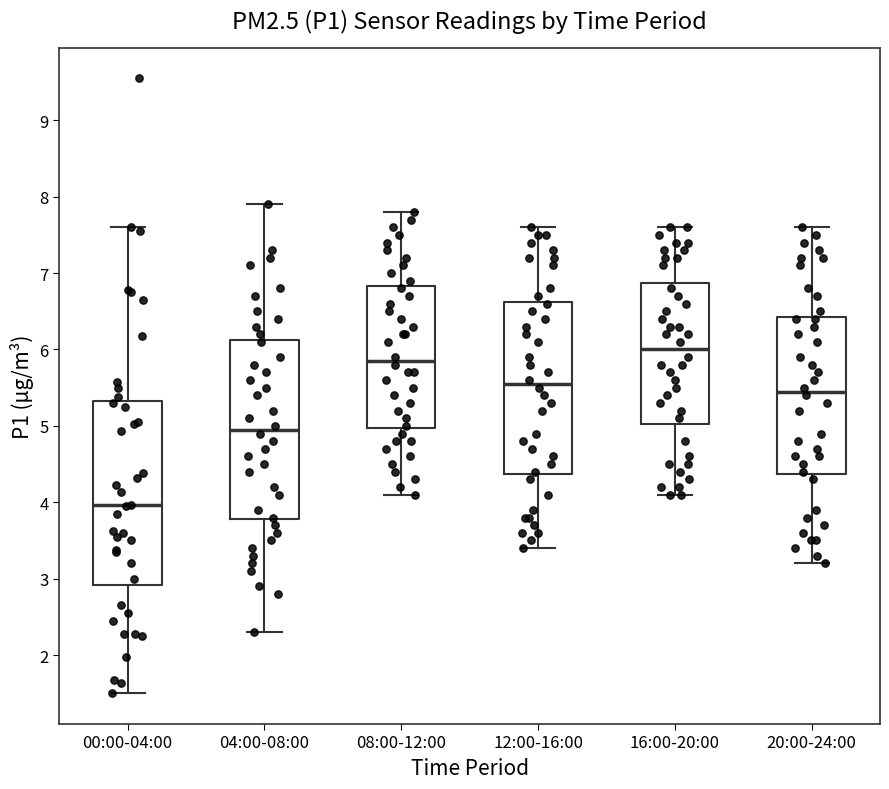

Where does the upper whisker of the box for 08:00-12:00 end on the y-axis? The values are not printed on the chart, so give them approximately, as read against the axis.

7.8